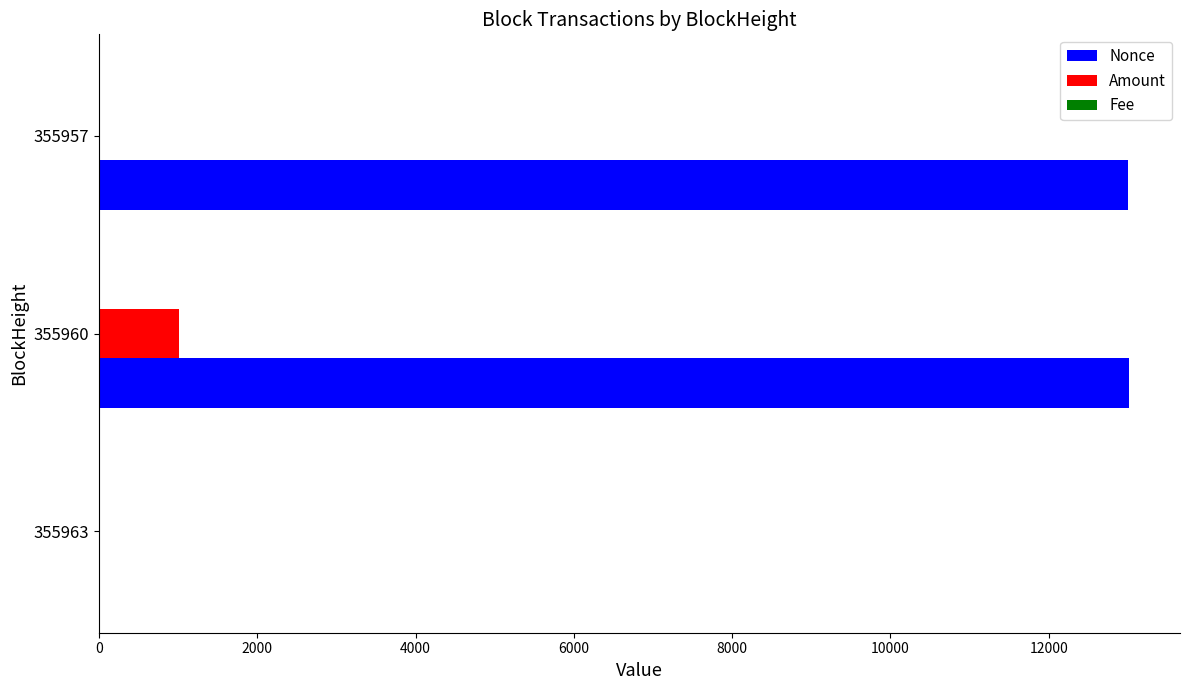

What is the greatest value displayed?

13008.0